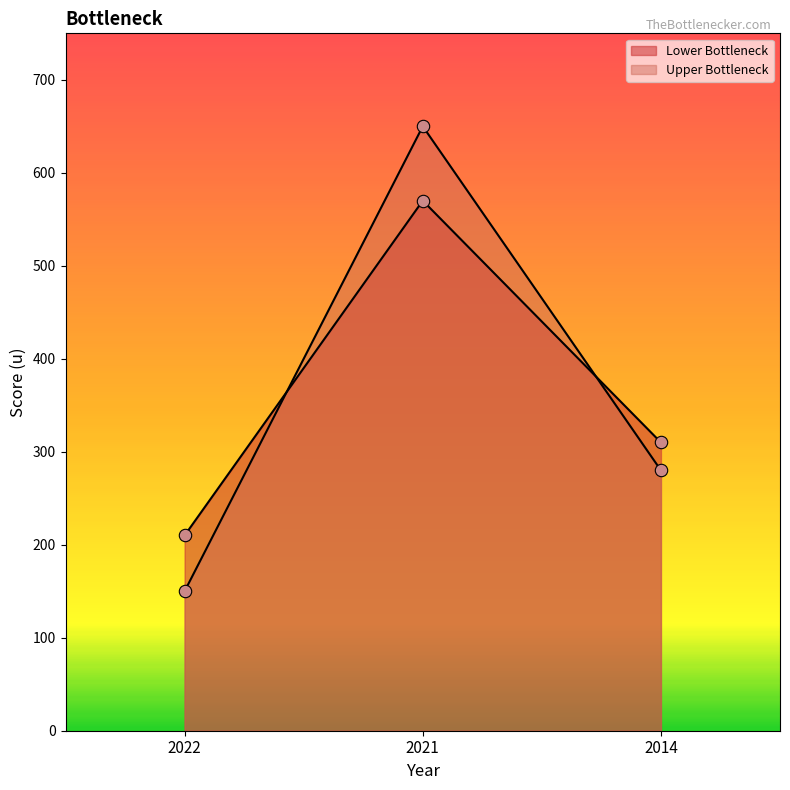

At which category is the sum across all series the highest?

2021